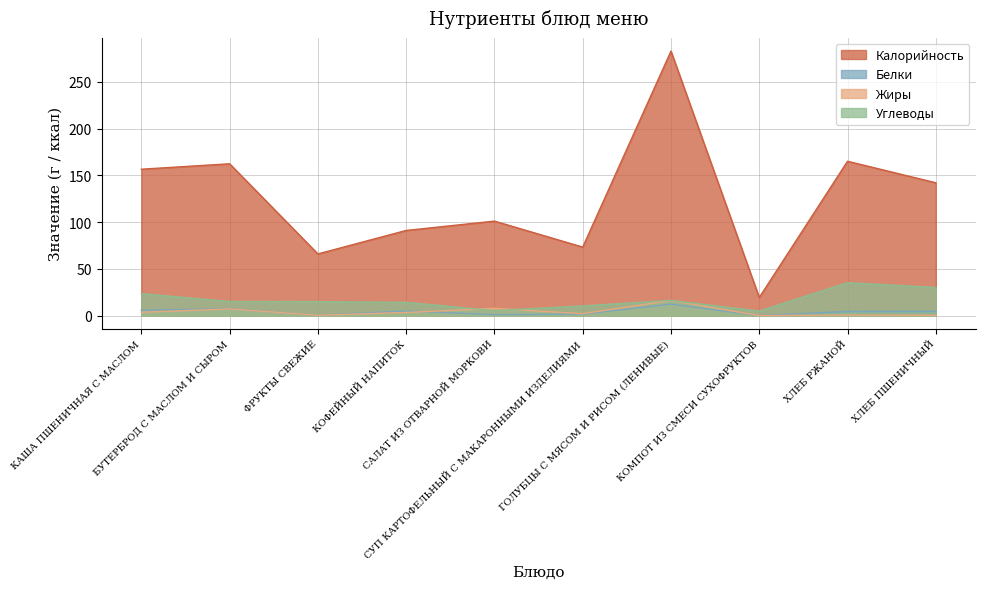

Which category has the lowest value in the Белки series?

КОМПОТ ИЗ СМЕСИ СУХОФРУКТОВ